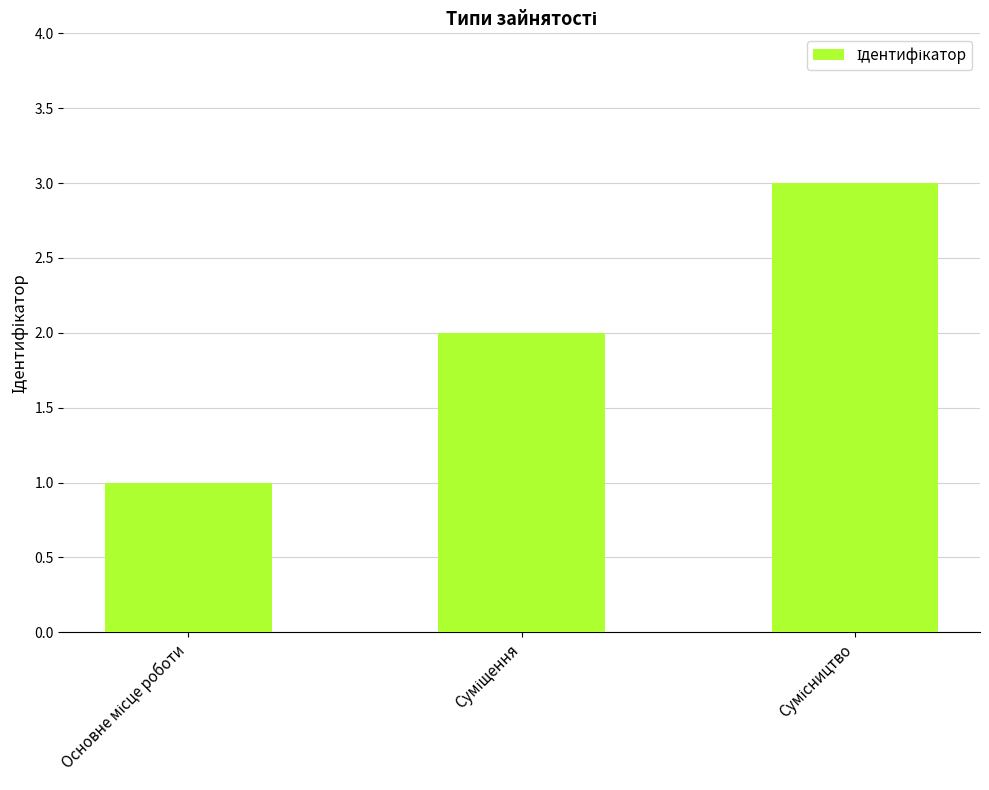

What is the sum of all values?

6